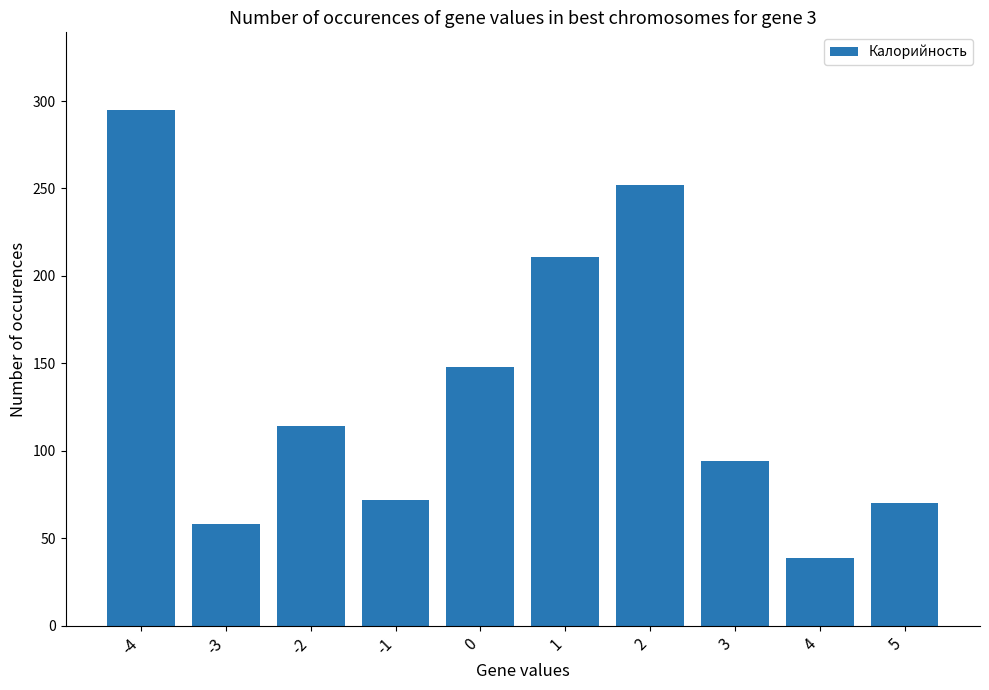

The chart shows a value of 45 at 3. True or false?

False